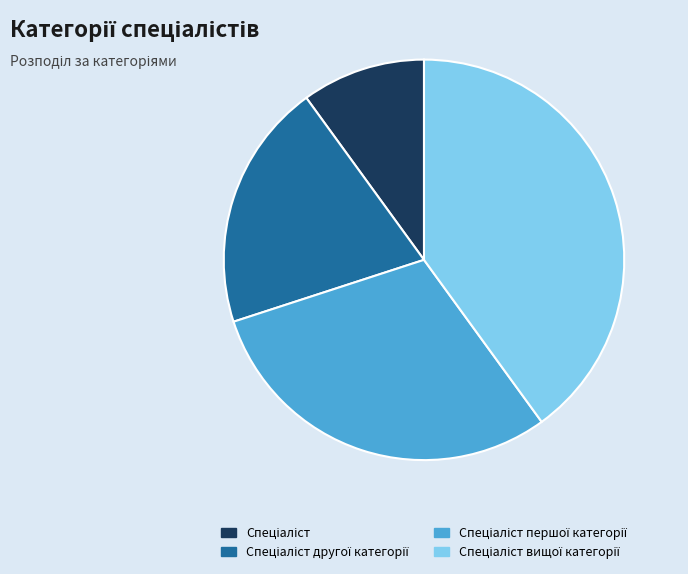

Is there any slice that represents more than half of the pie?

No